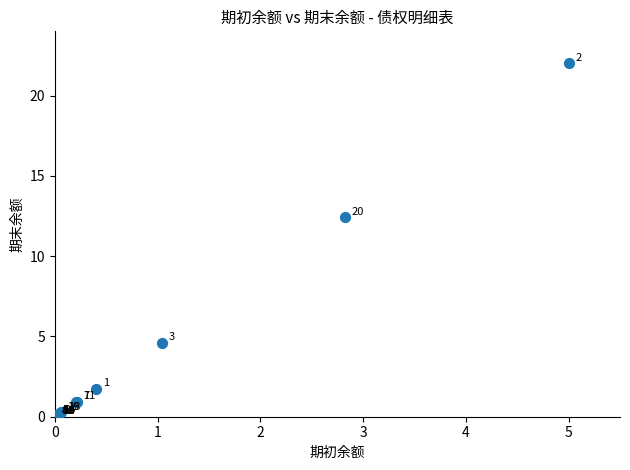

What Y value in the scatter plot is closest to 11?

12.4